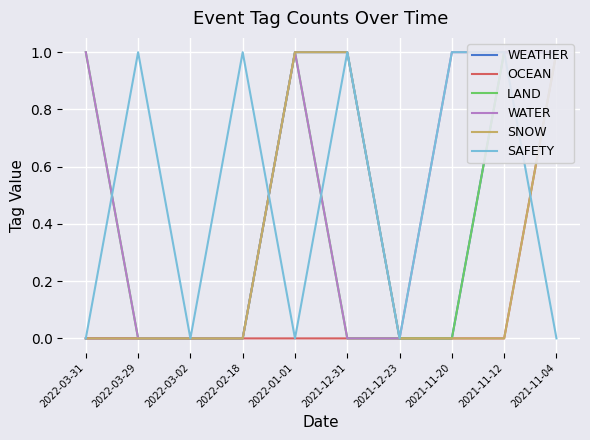

At which category is the sum across all series the highest?

2021-11-04